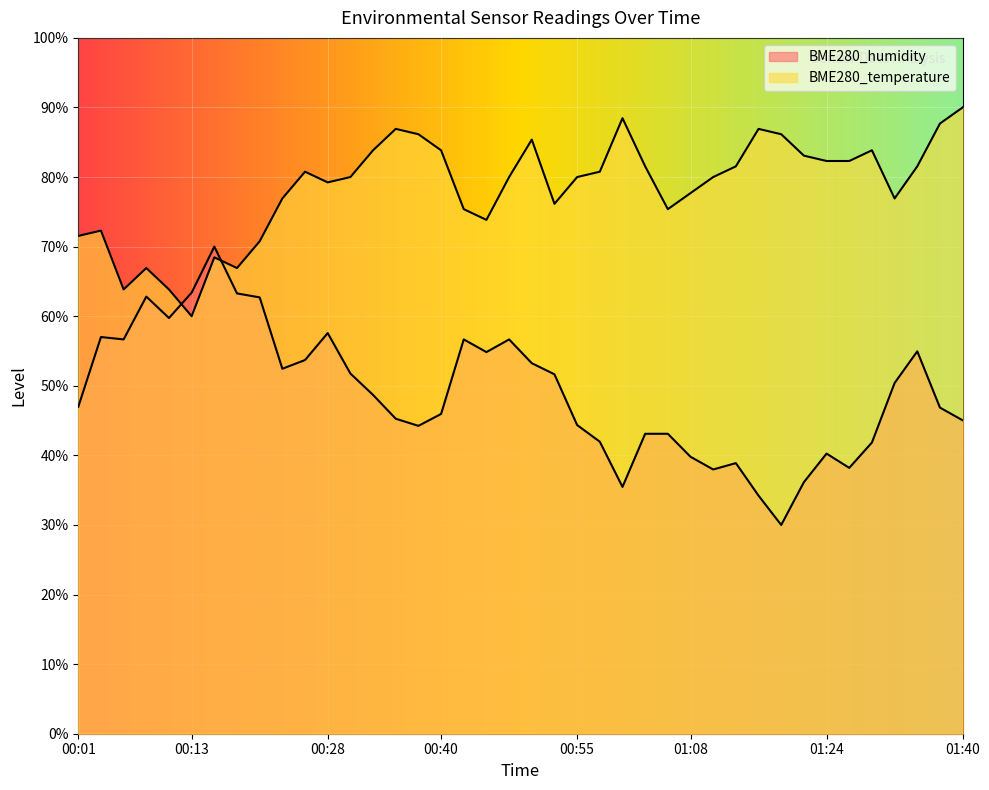

Rank the categories by BME280_humidity value from lowest to highest.

01:19, 01:16, 01:00, 01:21, 01:10, 01:27, 01:13, 01:08, 01:24, 01:30, 00:58, 01:02, 01:05, 00:38, 00:55, 01:40, 00:35, 00:40, 01:38, 00:01, 00:33, 01:32, 00:53, 00:30, 00:23, 00:50, 00:26, 00:45, 01:35, 00:06, 00:43, 00:48, 00:03, 00:28, 00:11, 00:21, 00:08, 00:18, 00:13, 00:16